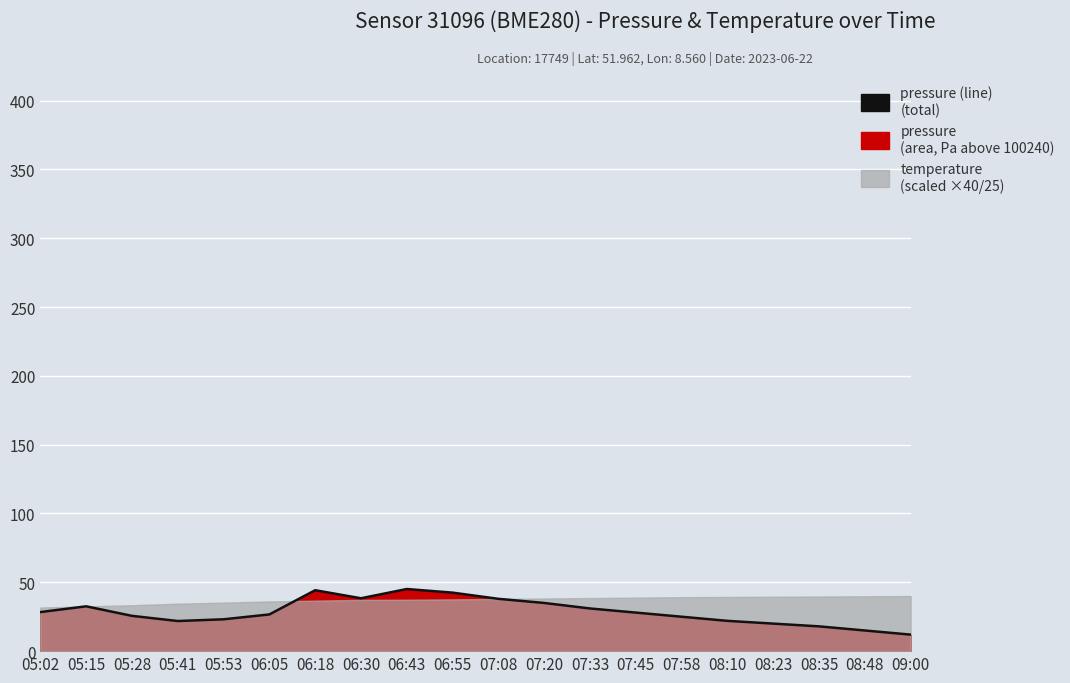

At which category does the chart reach its peak across all series?

06:43